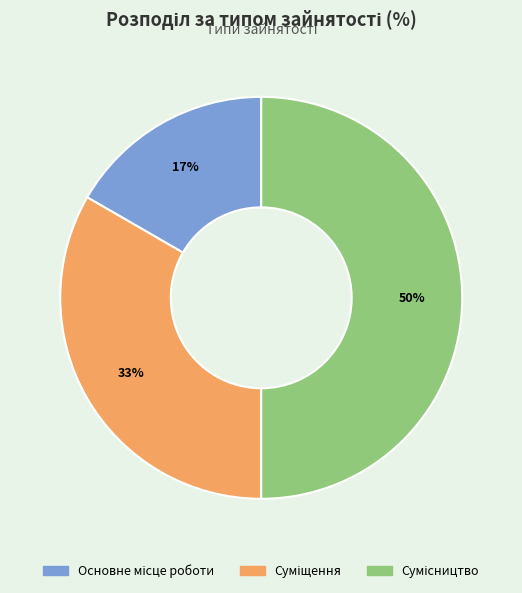

Count the number of slices in the pie.

3